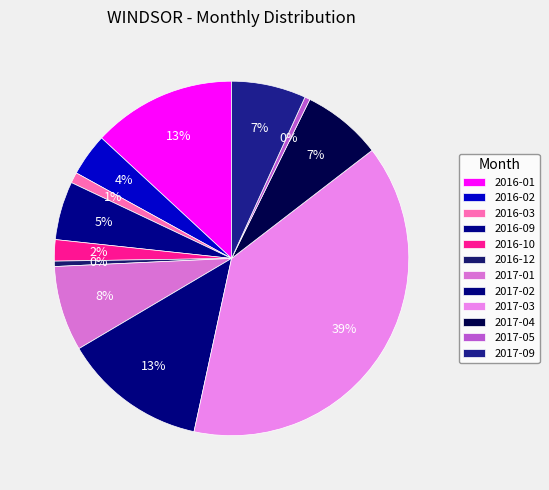

Does 2016-12 represent more than half of the total?

No